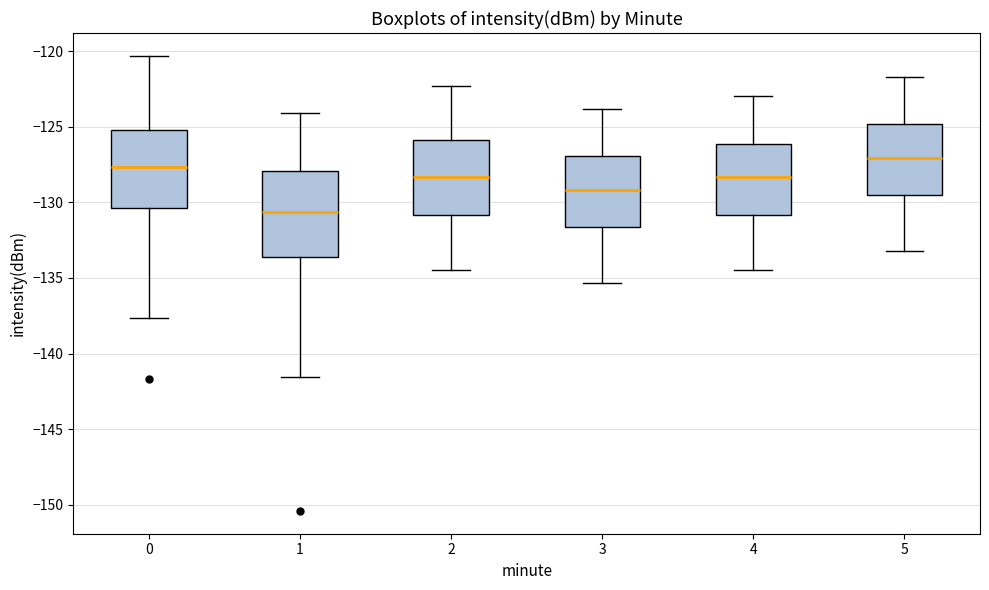

Reading left to right, transcribe this box plot: for each box, give where its median line is, the range the box spans, and where its two whiskers end, as read against the y-axis. The values are not printed on the chart, so give them approximately, as read against the axis.

0: median -127.5, box -130.5 to -125.0, whiskers -137.5 to -120.5
1: median -130.5, box -133.5 to -128.0, whiskers -141.5 to -124.0
2: median -128.5, box -131.0 to -126.0, whiskers -134.5 to -122.5
3: median -129.0, box -131.5 to -127.0, whiskers -135.5 to -124.0
4: median -128.5, box -131.0 to -126.0, whiskers -134.5 to -123.0
5: median -127.0, box -129.5 to -125.0, whiskers -133.0 to -121.5